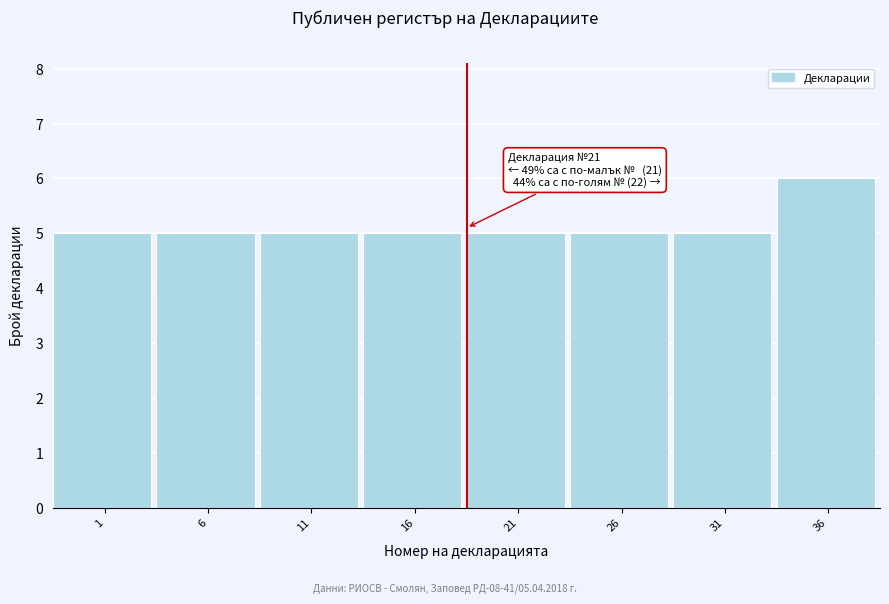

Reading right to left, list all the values displayed in this chart.

6	5	5	5	5	5	5	5